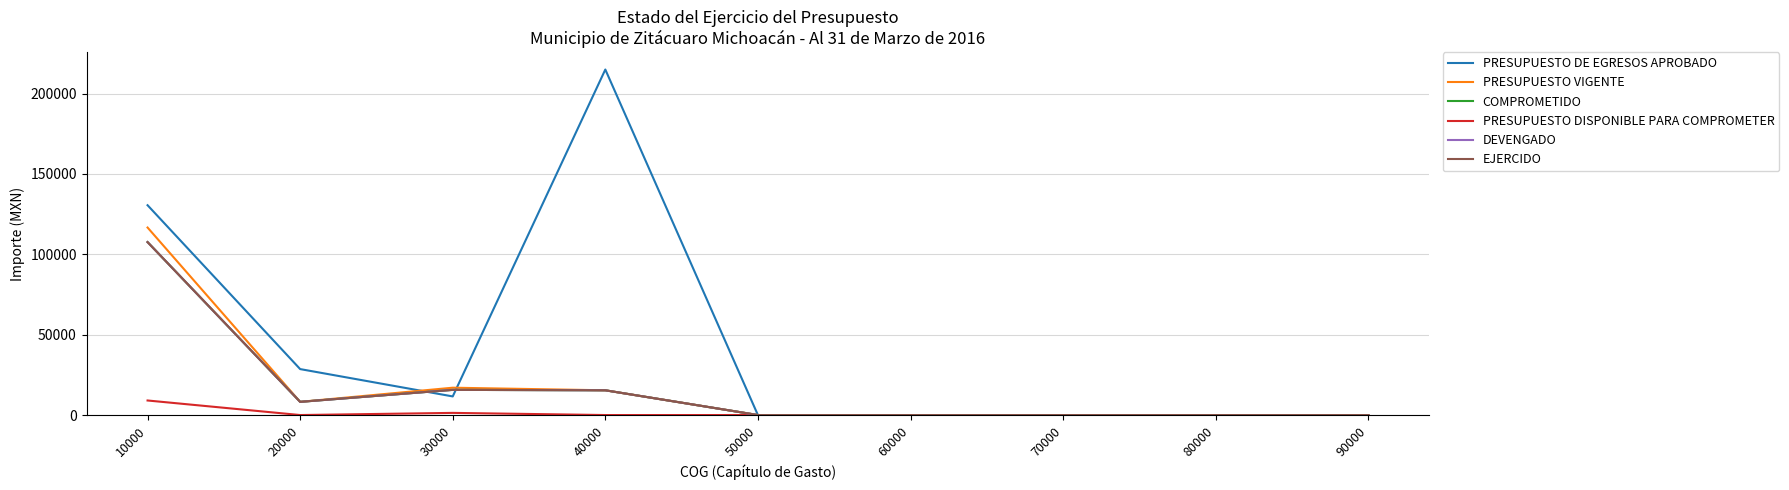

Reading right to left, transcribe all the data shown in this chart.

PRESUPUESTO DE EGRESOS APROBADO: 0.0	0.0	0.0	0.0	0.0	215000.0	11585.7	28596.5	130560.1
PRESUPUESTO VIGENTE: 0.0	0.0	0.0	0.0	0.0	15400.0	17013.7	8213.8	116676.9
COMPROMETIDO: 0.0	0.0	0.0	0.0	0.0	15400.0	15669.3	8213.8	107618.4
PRESUPUESTO DISPONIBLE PARA COMPROMETER: 0.0	0.0	0.0	0.0	0.0	0.0	1344.4	0.0	9058.6
DEVENGADO: 0.0	0.0	0.0	0.0	0.0	15400.0	15669.3	8213.8	107618.4
EJERCIDO: 0.0	0.0	0.0	0.0	0.0	15400.0	15669.3	8213.8	107618.4